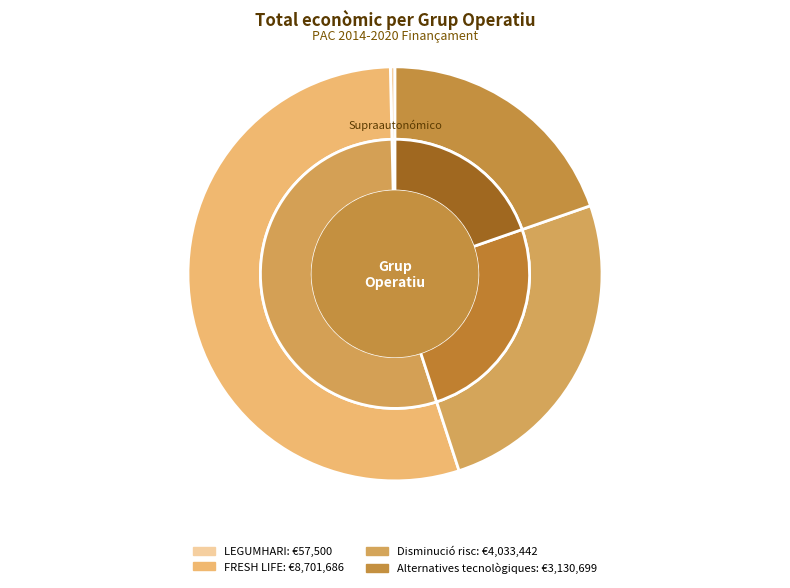

What portion of the pie excludes Alternatives tecnològiques?

80.3%